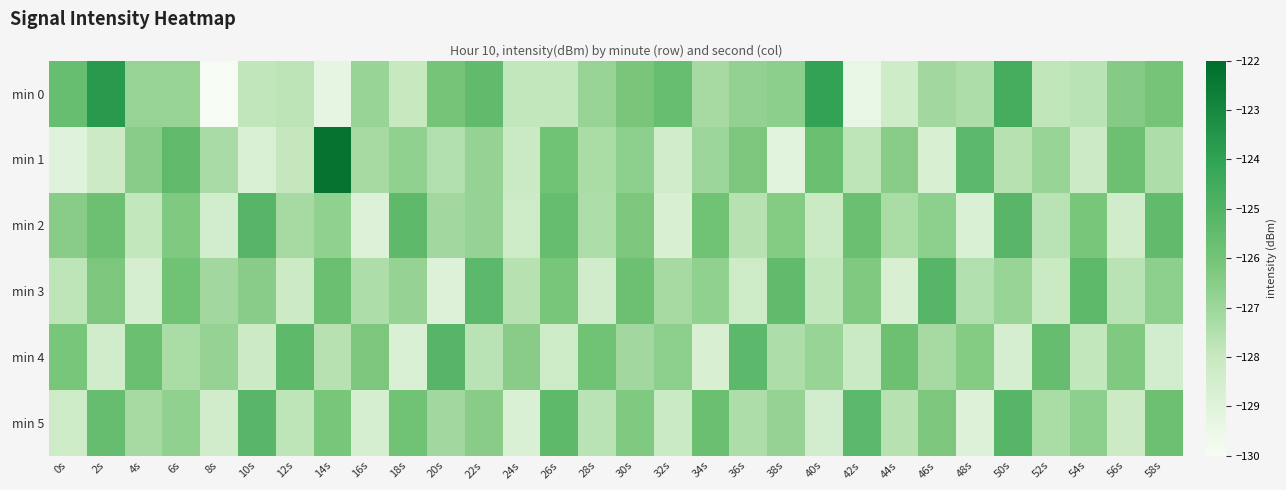

At which category is the sum across all series the highest?

14s